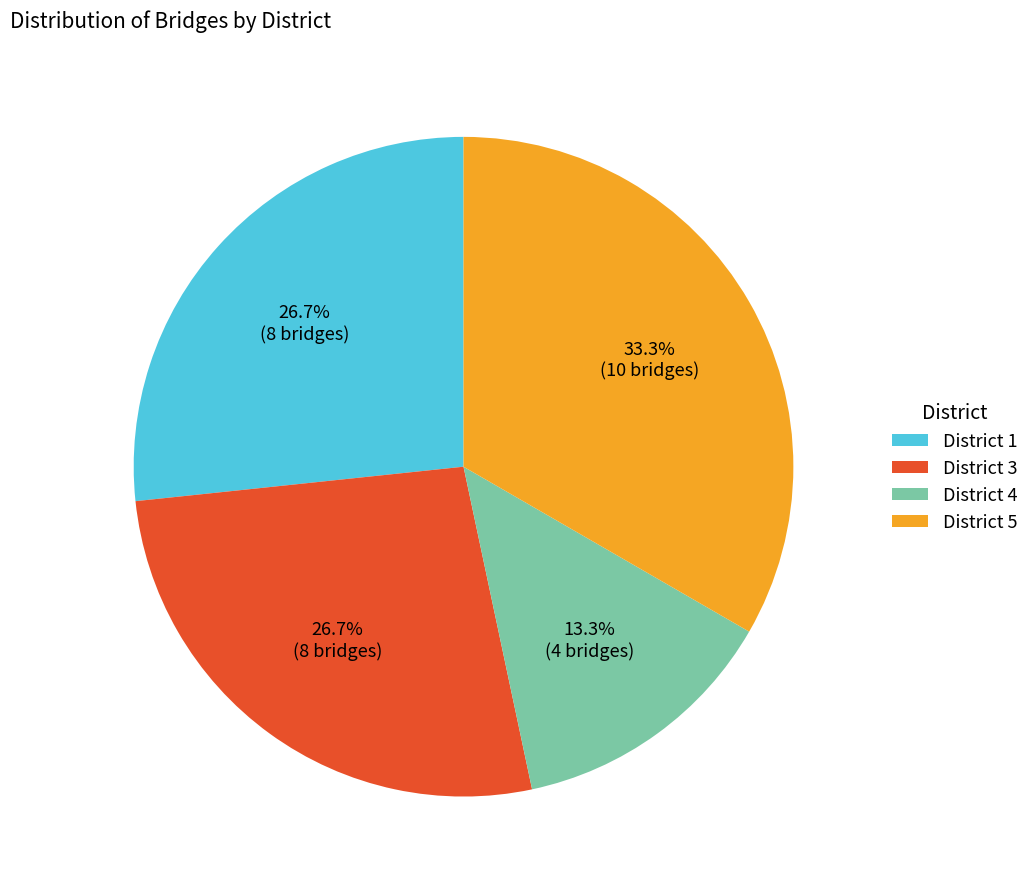

The District 5 slice represents 44% of the pie. True or false?

False